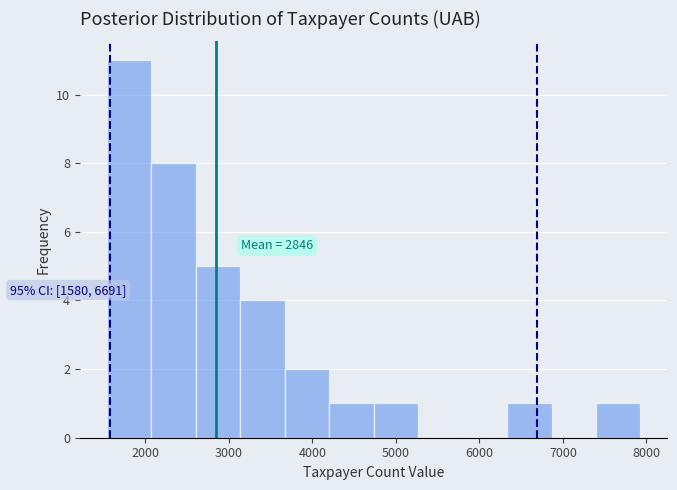

Over which range of the x-axis is the bar tallest?

1500 to 2100